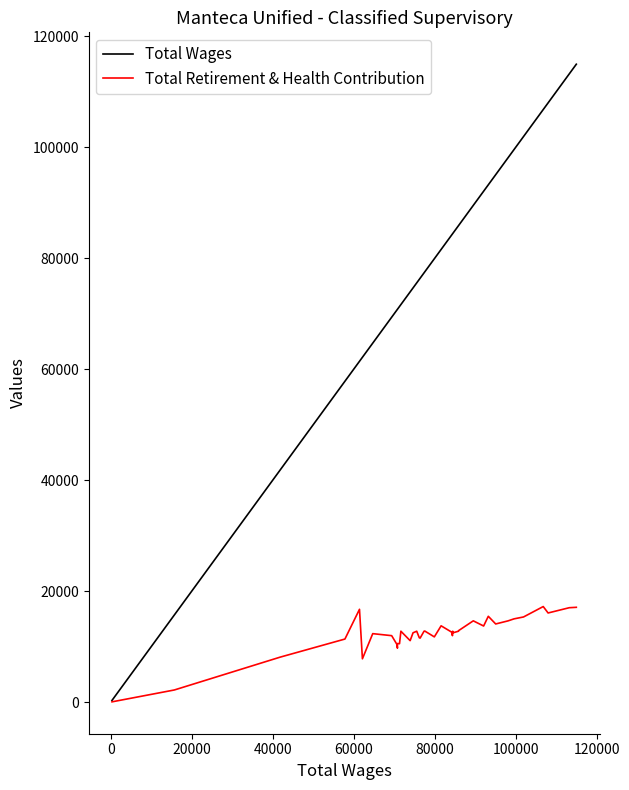

What is the maximum value for Total Retirement & Health Contribution?

17218